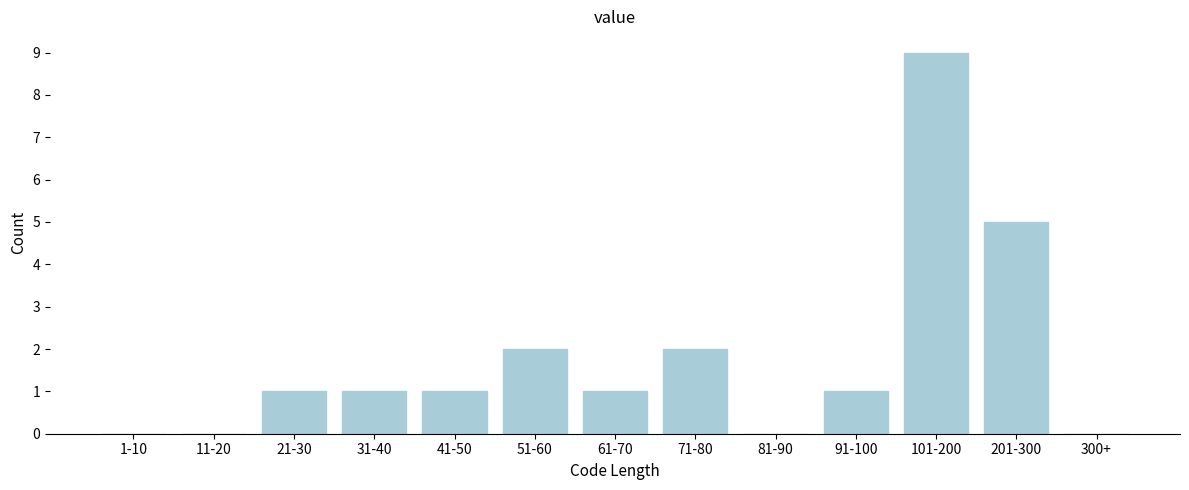

Reading right to left, list all the values displayed in this chart.

300+=0	201-300=5	101-200=9	91-100=1	81-90=0	71-80=2	61-70=1	51-60=2	41-50=1	31-40=1	21-30=1	11-20=0	1-10=0